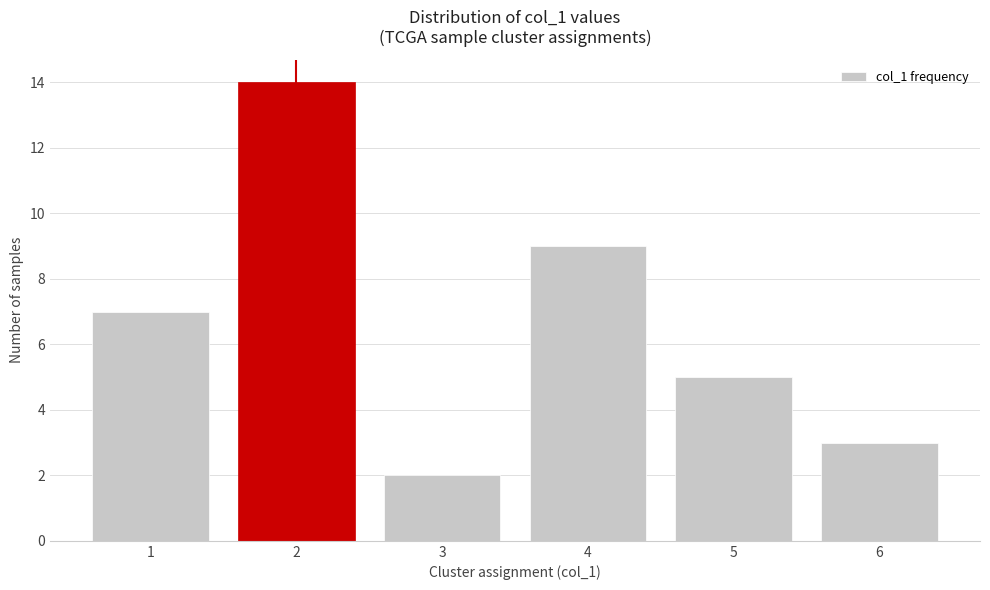

Reading right to left, transcribe all the data shown in this chart.

3	5	9	2	14	7